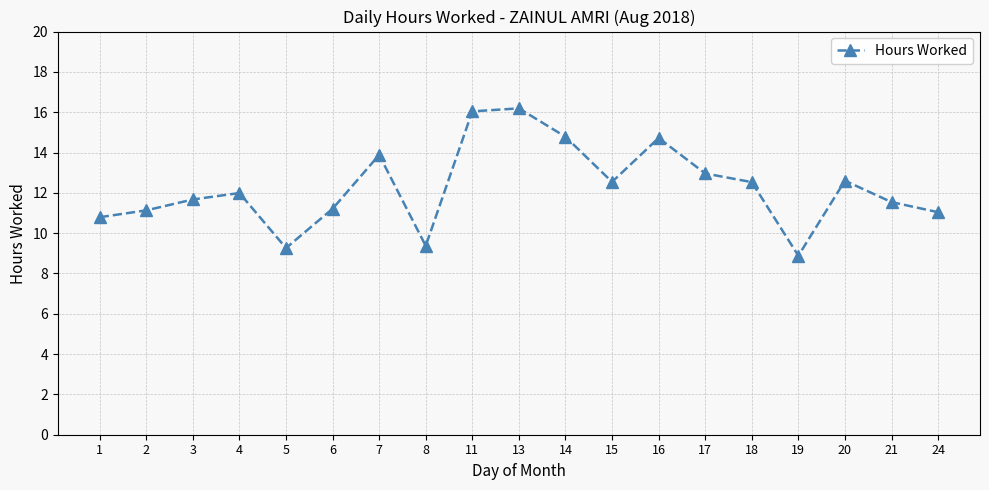

What is the value of the 2nd point from the left?

11.1